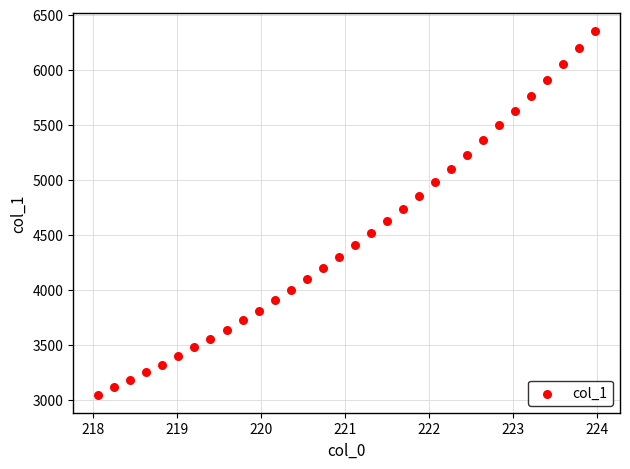

What is the range of Y values (max minus min)?

3298.0